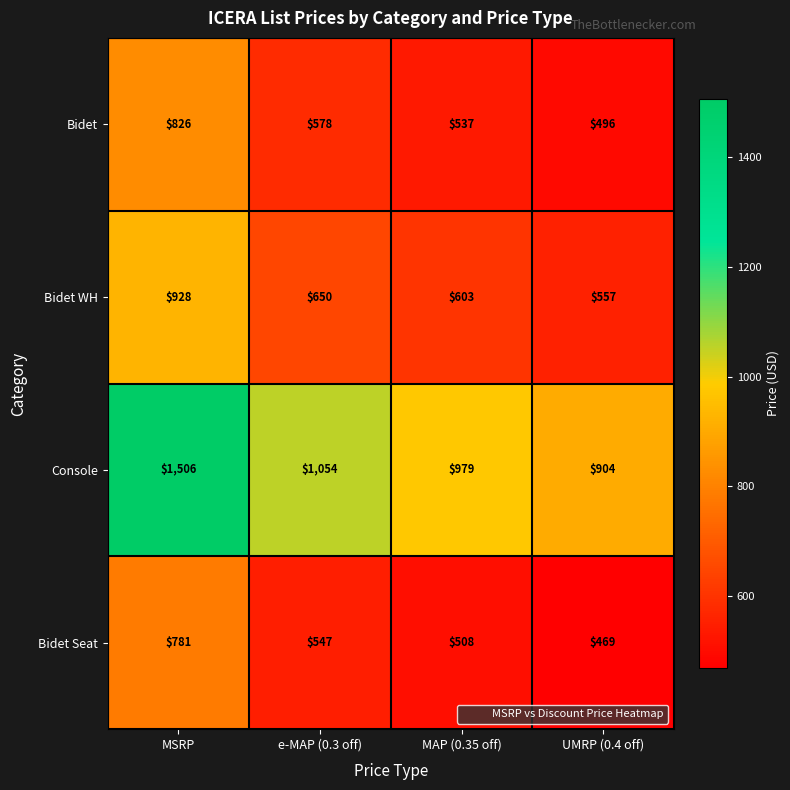

What is the maximum value shown in the chart?

1506